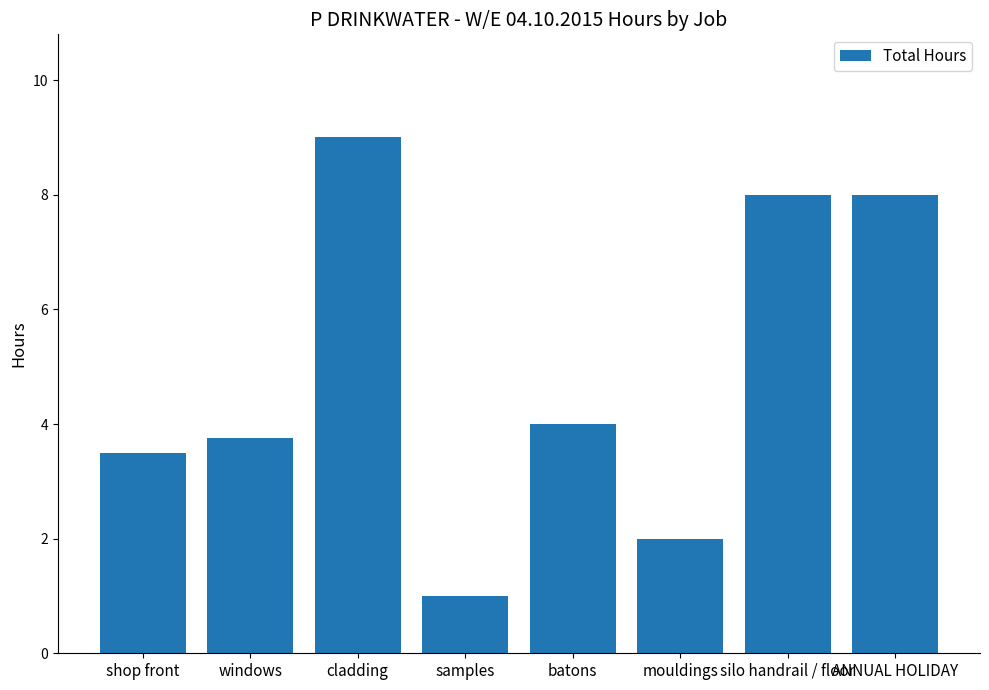

Reading right to left, extract all data points from this chart.

ANNUAL HOLIDAY=8.0	silo handrail / floor=8.0	mouldings=2.0	batons=4.0	samples=1.0	cladding=9.0	windows=3.8	shop front=3.5